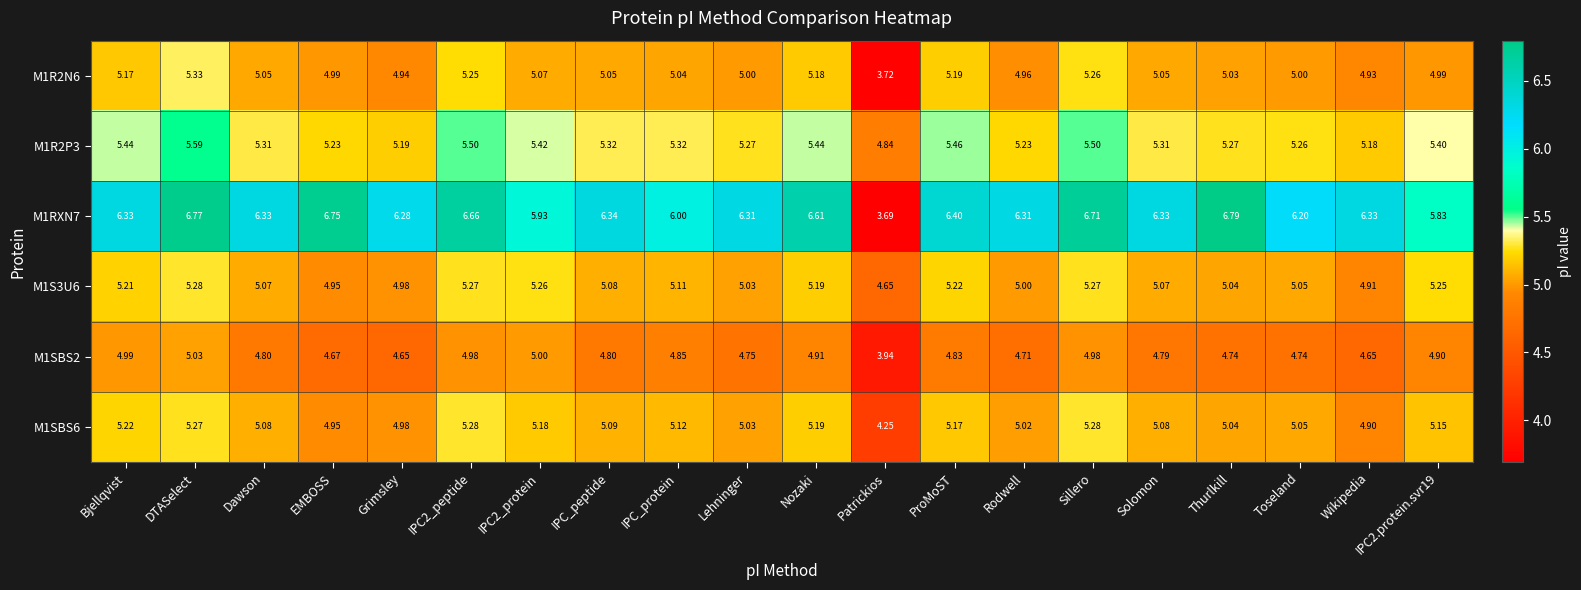

Which label corresponds to the largest value in the chart?

Thurlkill